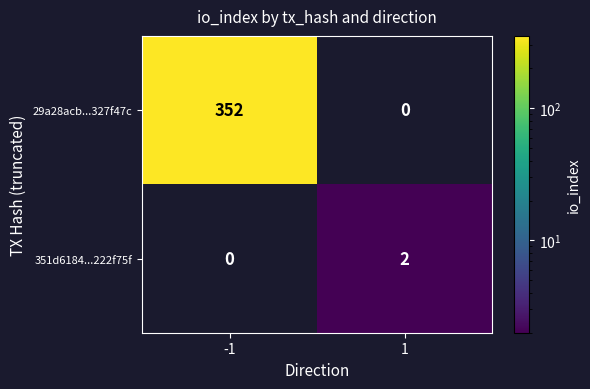

Which series has the largest total across all categories?

29a28acb...327f47c